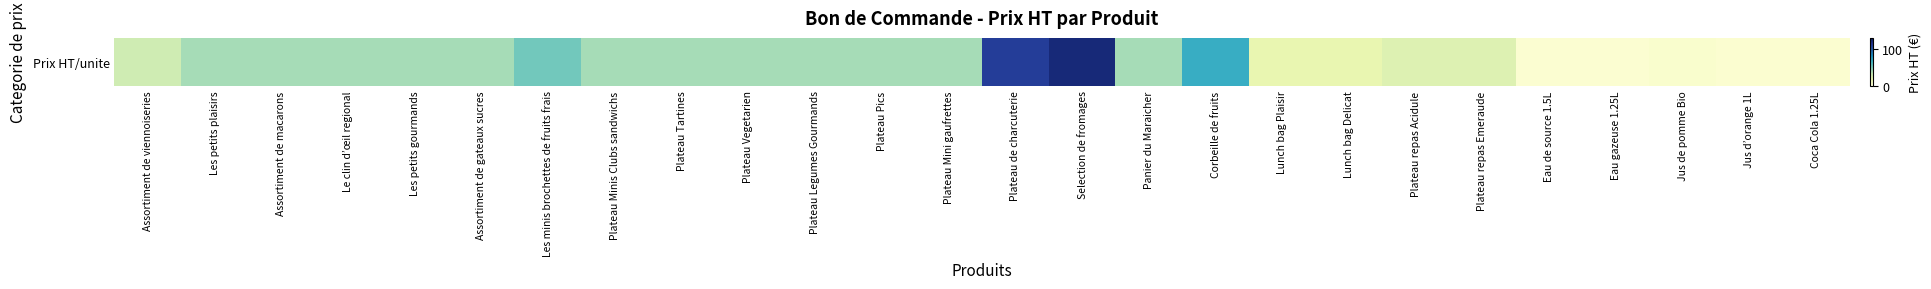

Reading right to left, what are all the values shown in this chart?

Coca Cola 1.25L=3.8	Jus d’orange 1L=3.8	Jus de pomme Bio=4.6	Eau gazeuse 1.25L=3.3	Eau de source 1.5L=3.3	Plateau repas Emeraude=23.0	Plateau repas Acidule=23.0	Lunch bag Delicat=18.0	Lunch bag Plaisir=18.0	Corbeille de fruits=69.0	Panier du Maraicher=40.0	Selection de fromages=121.0	Plateau de charcuterie=110.0	Plateau Mini gaufrettes=40.0	Plateau Pics=40.0	Plateau Legumes Gourmands=40.0	Plateau Vegetarien=40.0	Plateau Tartines=40.0	Plateau Minis Clubs sandwichs=40.0	Les minis brochettes de fruits frais=52.0	Assortiment de gateaux sucres=40.0	Les petits gourmands=40.0	Le clin d’œil regional=40.0	Assortiment de macarons=40.0	Les petits plaisirs=40.0	Assortiment de viennoiseries=29.0